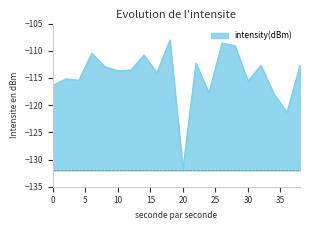

Reading left to right, extract all data points from this chart.

0=-116.4	2=-115.2	4=-115.4	6=-110.5	8=-112.9	10=-113.7	12=-113.5	14=-110.8	16=-114.0	18=-108.0	20=-131.7	22=-112.2	24=-117.8	26=-108.6	28=-109.1	30=-115.6	32=-112.7	34=-117.9	36=-121.3	38=-112.7